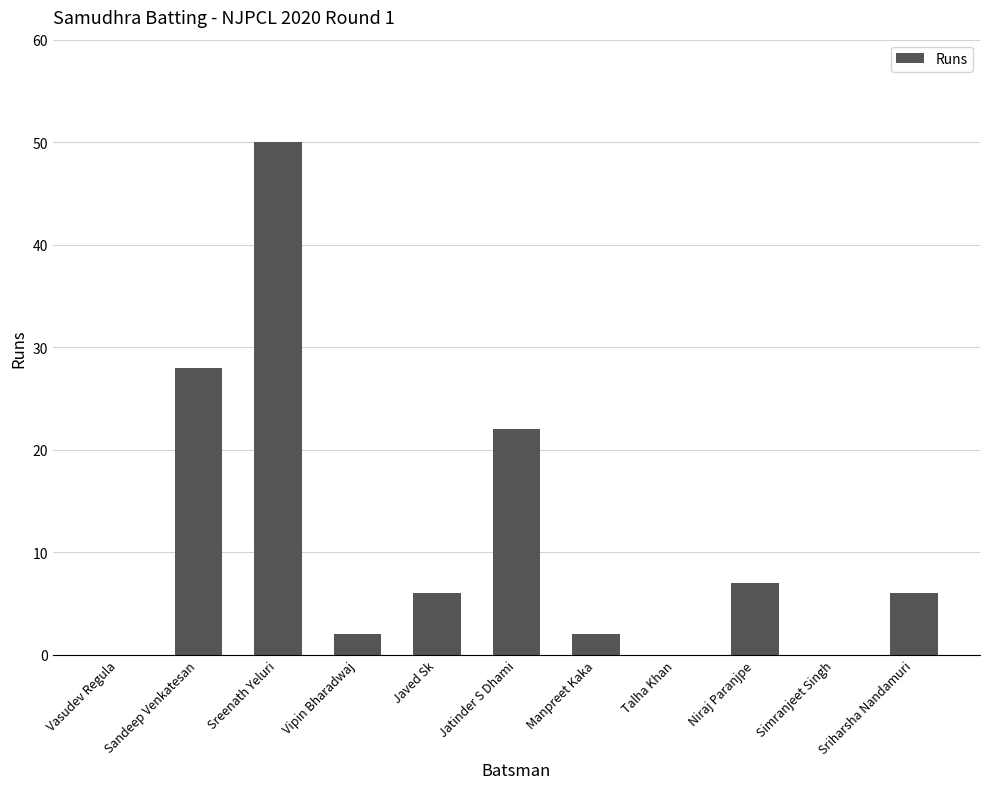

At which label does the data first exceed 6?

Sandeep Venkatesan